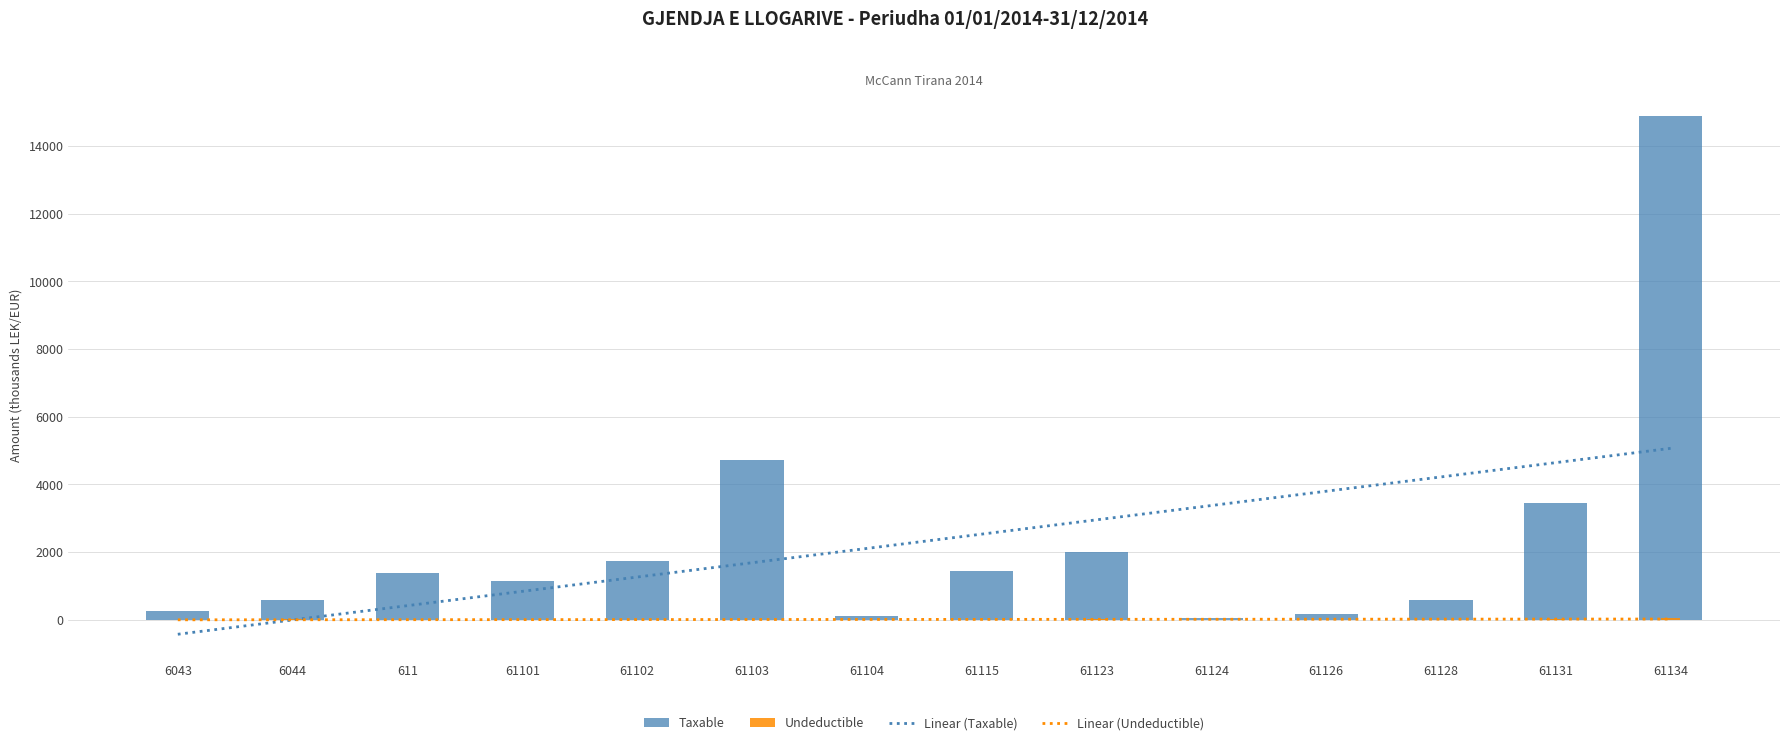

Are the bars horizontal?

No